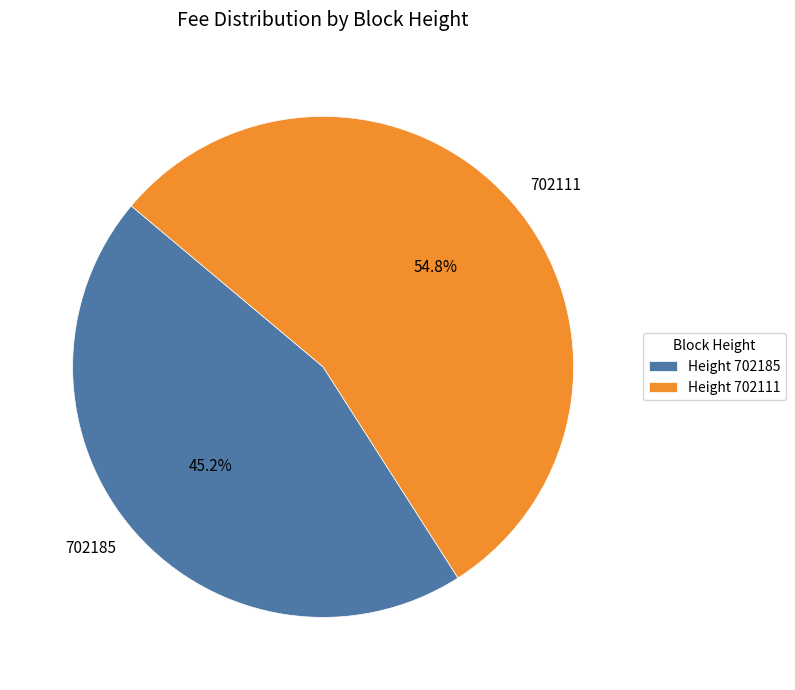

Do 702111 and 702185 together represent more than half of the pie?

Yes